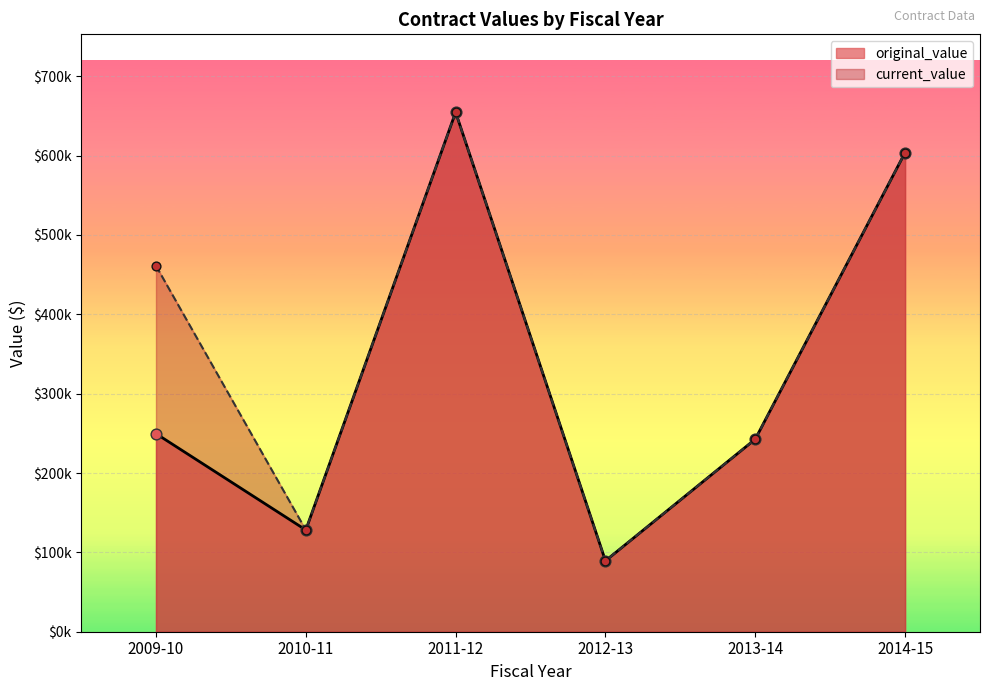

What are all the series names shown in the legend?

original_value, current_value